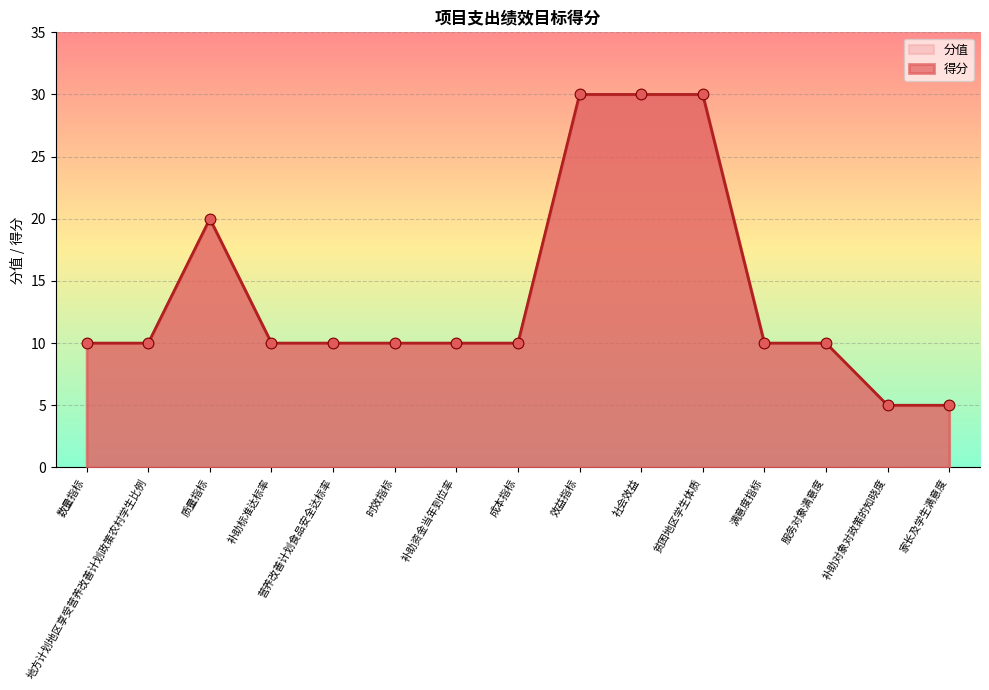

Approximately how many times larger is the value at 家长及学生满意度 compared to 时效指标?

0.5